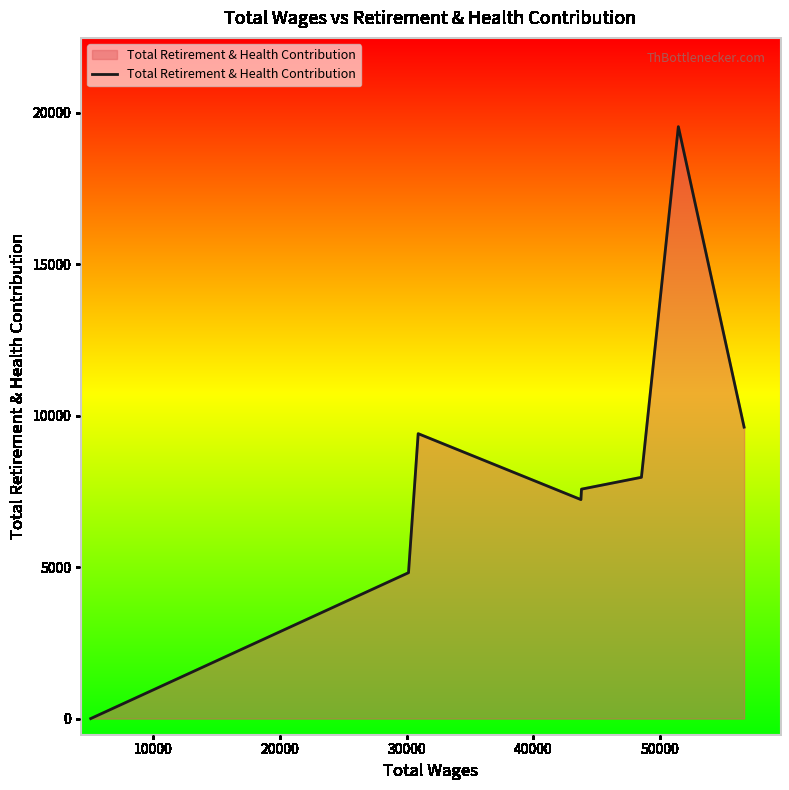

What is the difference between the second highest and minimum values?

9623